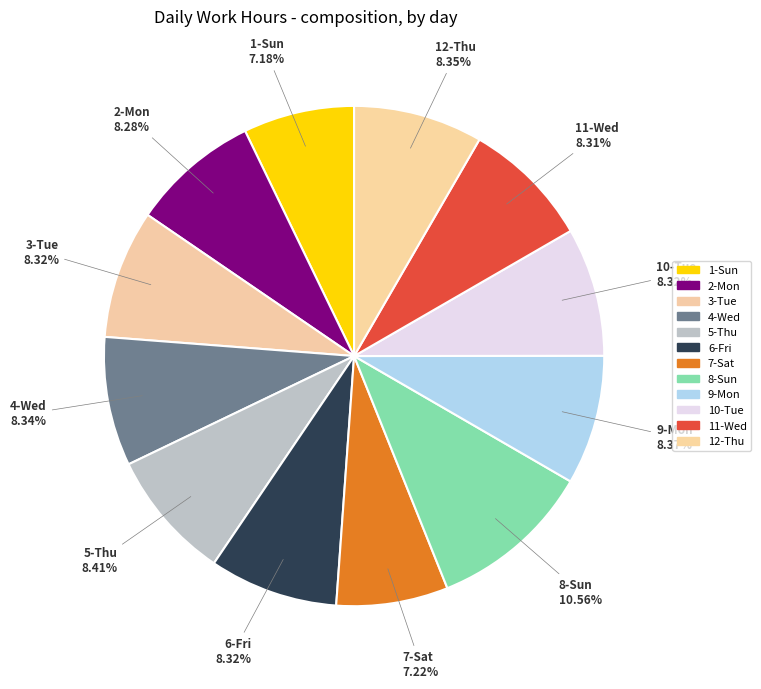

Count the number of slices in the pie.

12